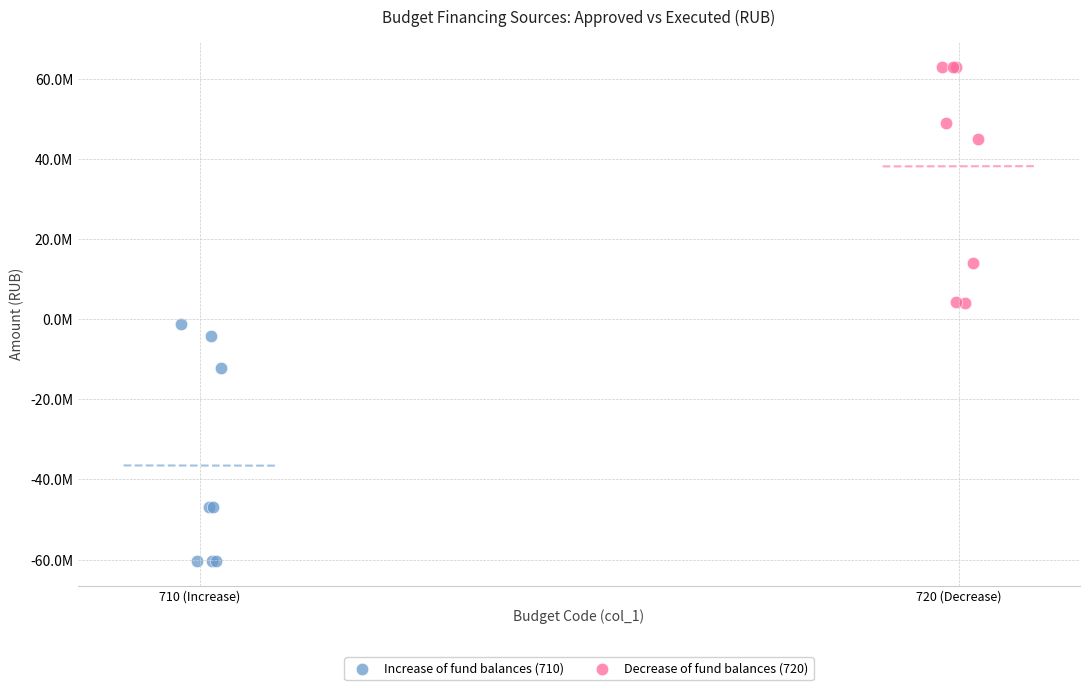

Which series reaches the minimum Y coordinate?

Increase of fund balances (710)